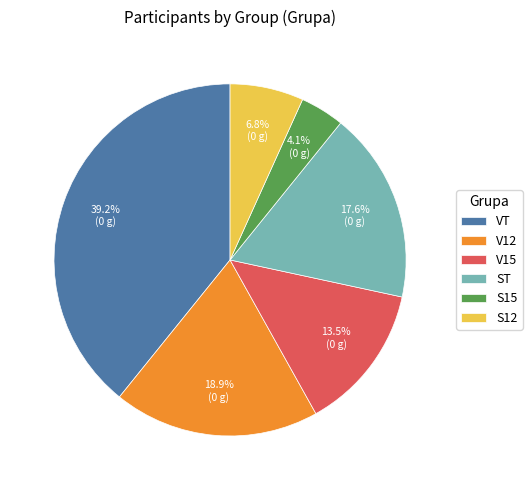

To the nearest percent, what is the combined percentage of ST and S12?

24%